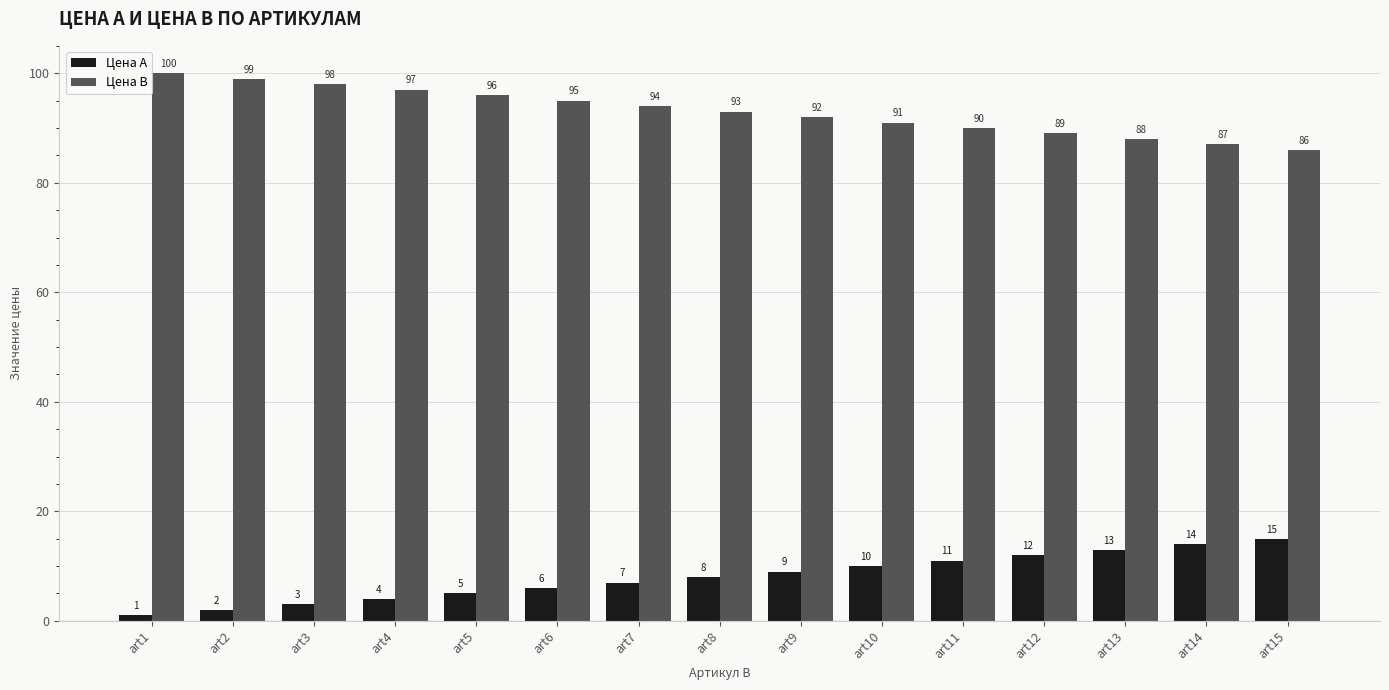

What is the difference between the highest and lowest values at art12?

77